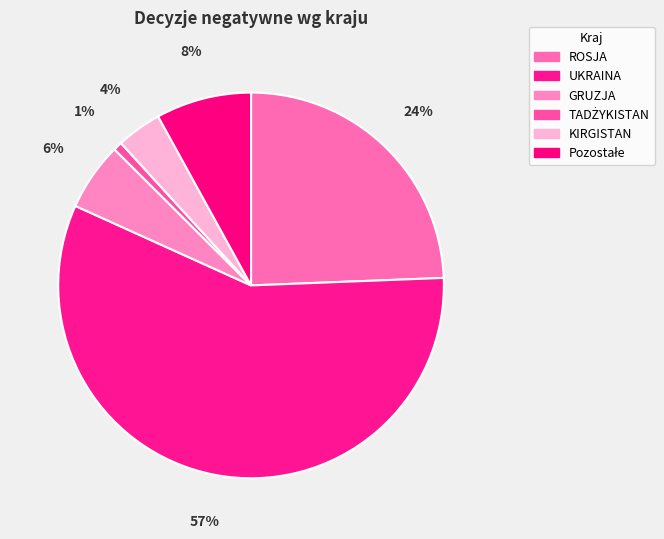

How many slices are in this pie chart?

6